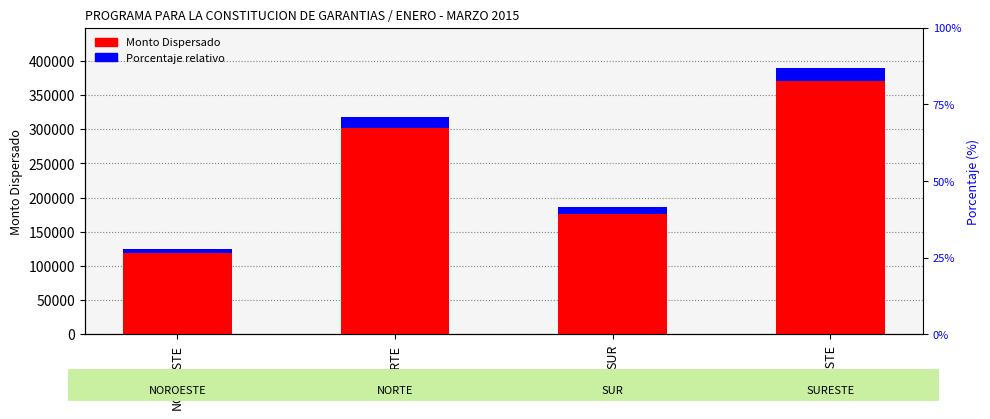

Which series has the widest spread of values?

Monto Dispersado